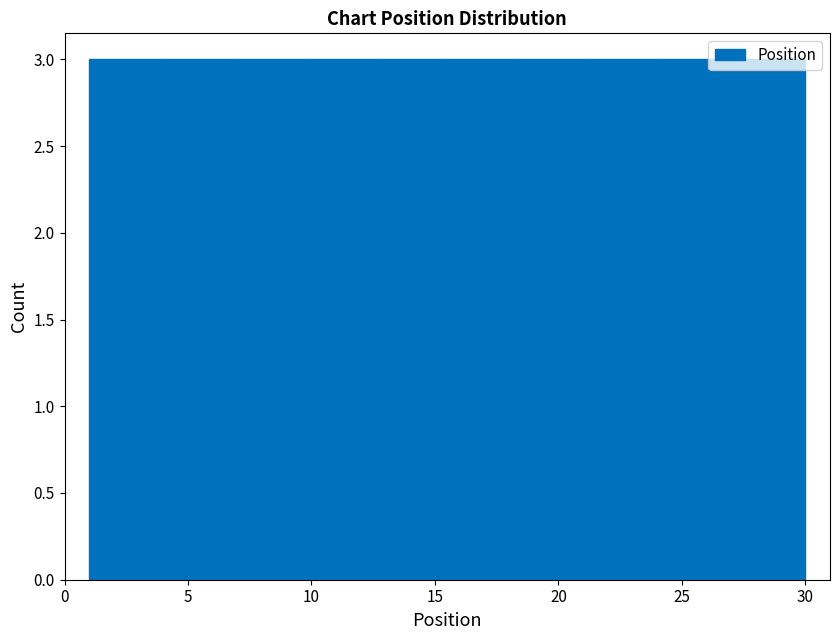

Reading left to right, transcribe this chart: for each bar, give the range it covers on the x-axis and its height. Neither the bar edges nor the heights are printed on the chart, so give them approximately, as read against the axes.

1.0 to 3.9: 3
3.9 to 6.8: 3
6.8 to 9.7: 3
9.7 to 12.6: 3
12.6 to 15.5: 3
15.5 to 18.4: 3
18.4 to 21.3: 3
21.3 to 24.2: 3
24.2 to 27.1: 3
27.1 to 30.0: 3